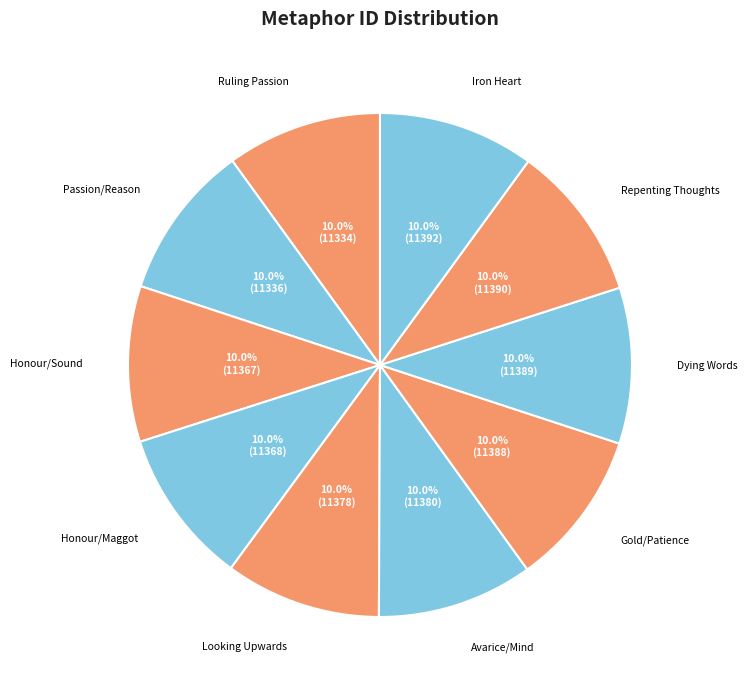

What is the ratio of the value at Honour/Sound to the value at Repenting Thoughts?

1.0